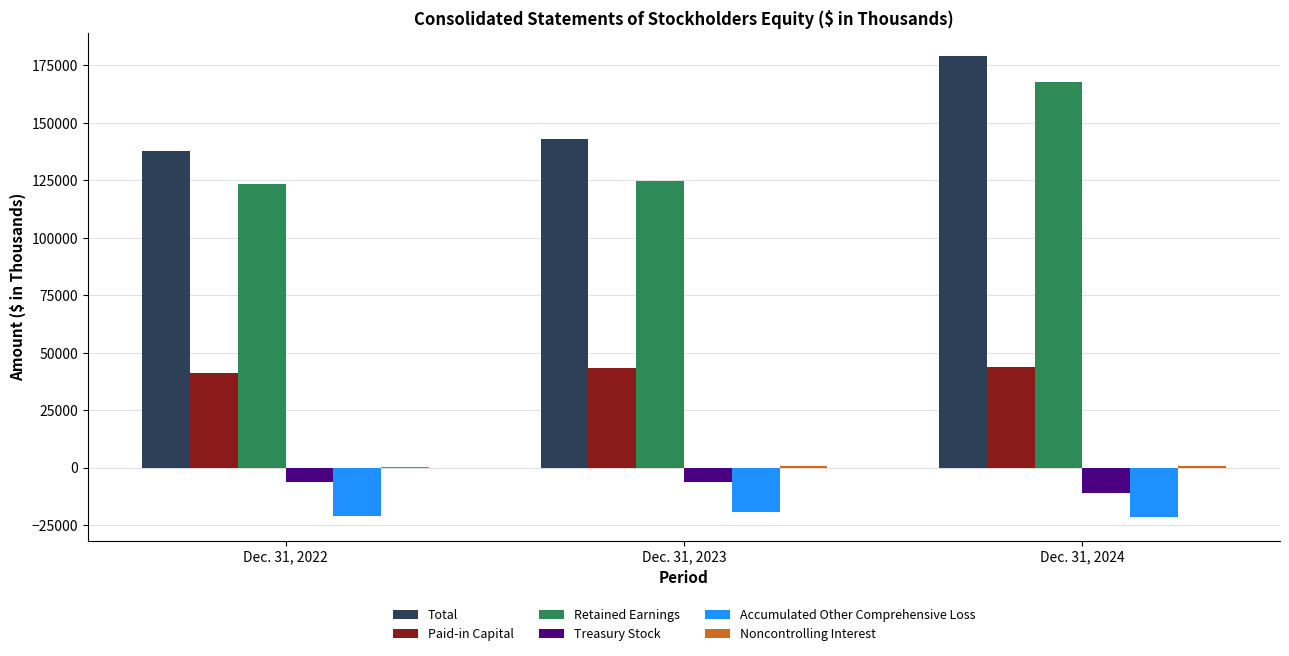

At which category does the chart reach its peak across all series?

Dec. 31, 2024